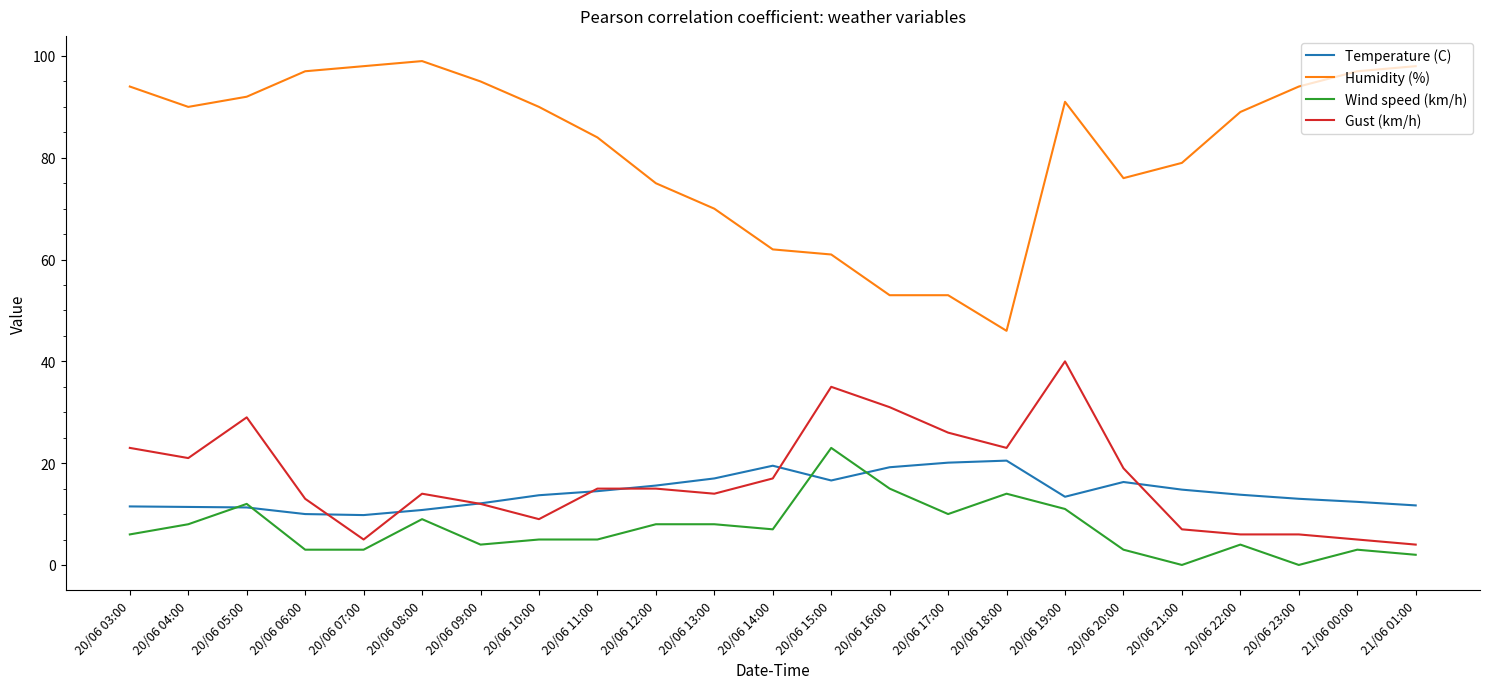

How many values in the Gust (km/h) series are below 15?

11